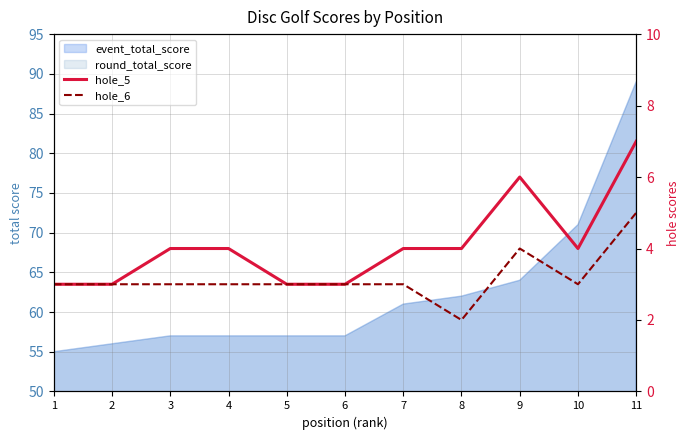

Reading right to left, what are all the values shown in this chart?

hole_5: 11=7	10=4	9=6	8=4	7=4	6=3	5=3	4=4	3=4	2=3	1=3
hole_6: 11=5	10=3	9=4	8=2	7=3	6=3	5=3	4=3	3=3	2=3	1=3